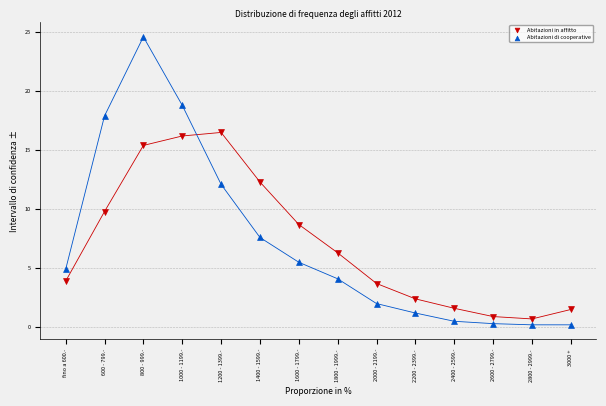

Which series contains the highest Y value?

Abitazioni di cooperative